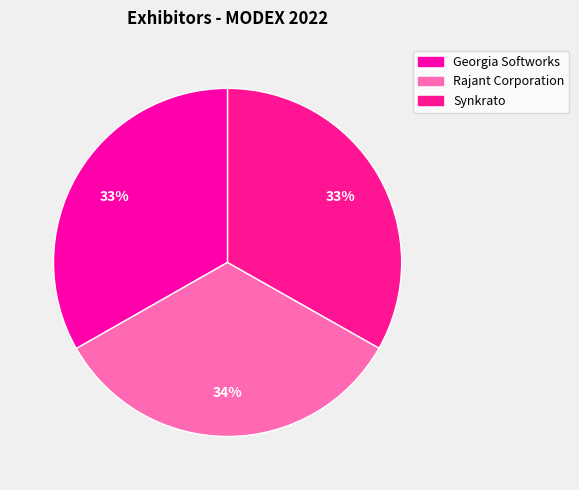

To the nearest percent, what portion does Georgia Softworks represent?

33%